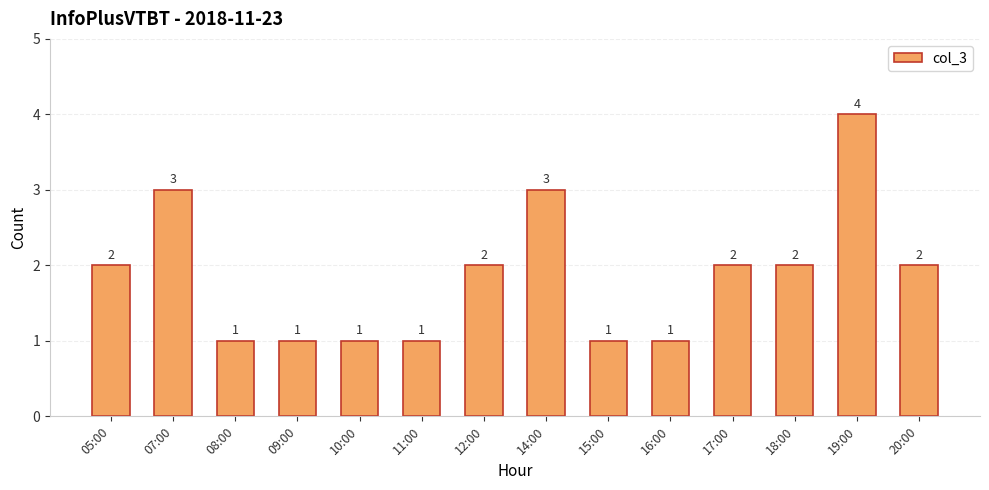

What is the difference between the values at 05:00 and 09:00?

1